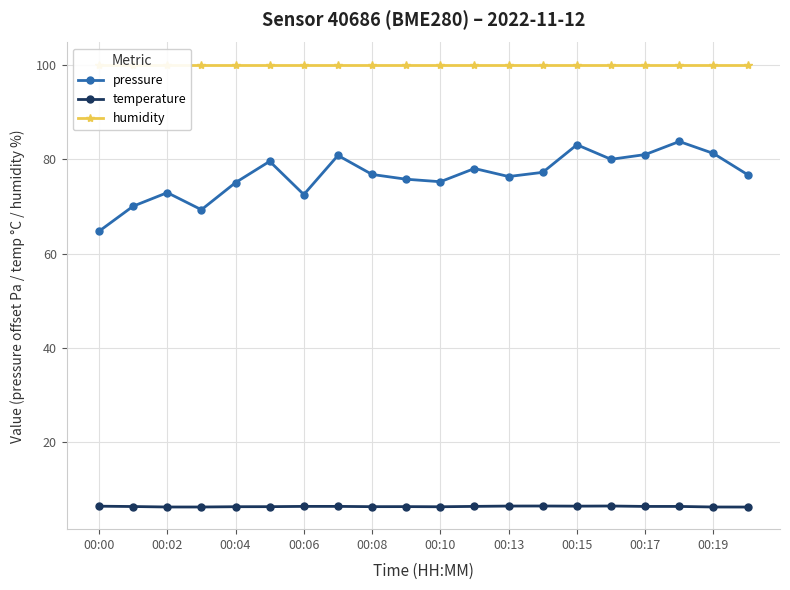

Is this an area chart (filled region under the line)?

No